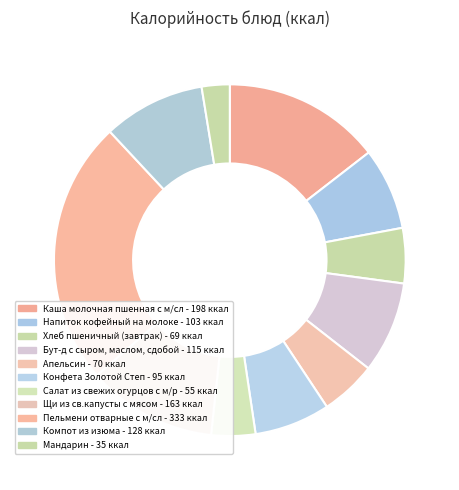

To the nearest percent, what percentage of the pie is Бут-д с сыром, маслом, сдобой?

8%